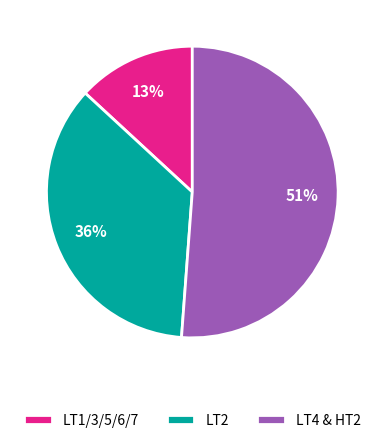

Which category has the biggest portion of the pie?

LT4 & HT2